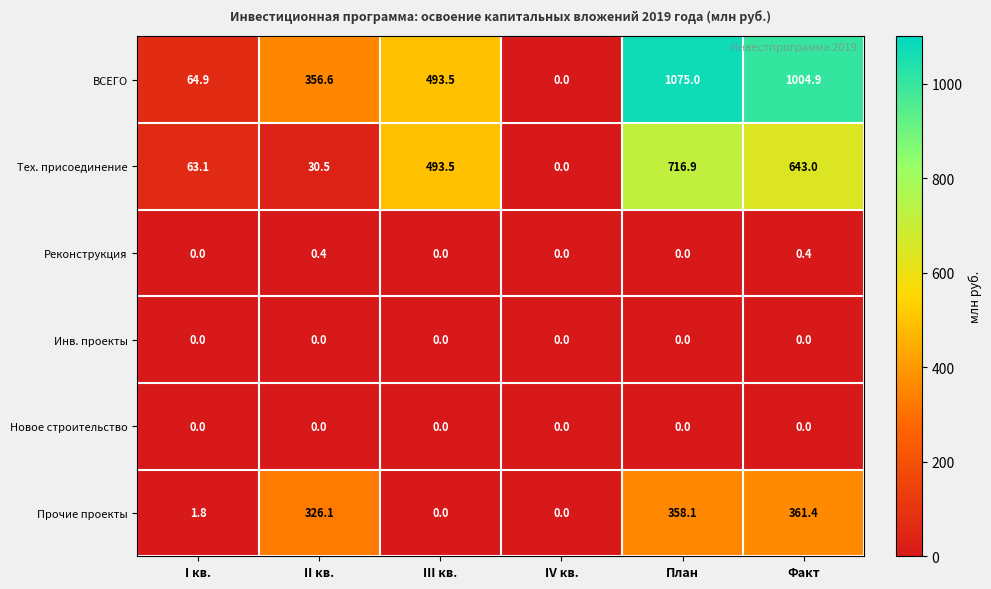

How many data points does each series have?

6